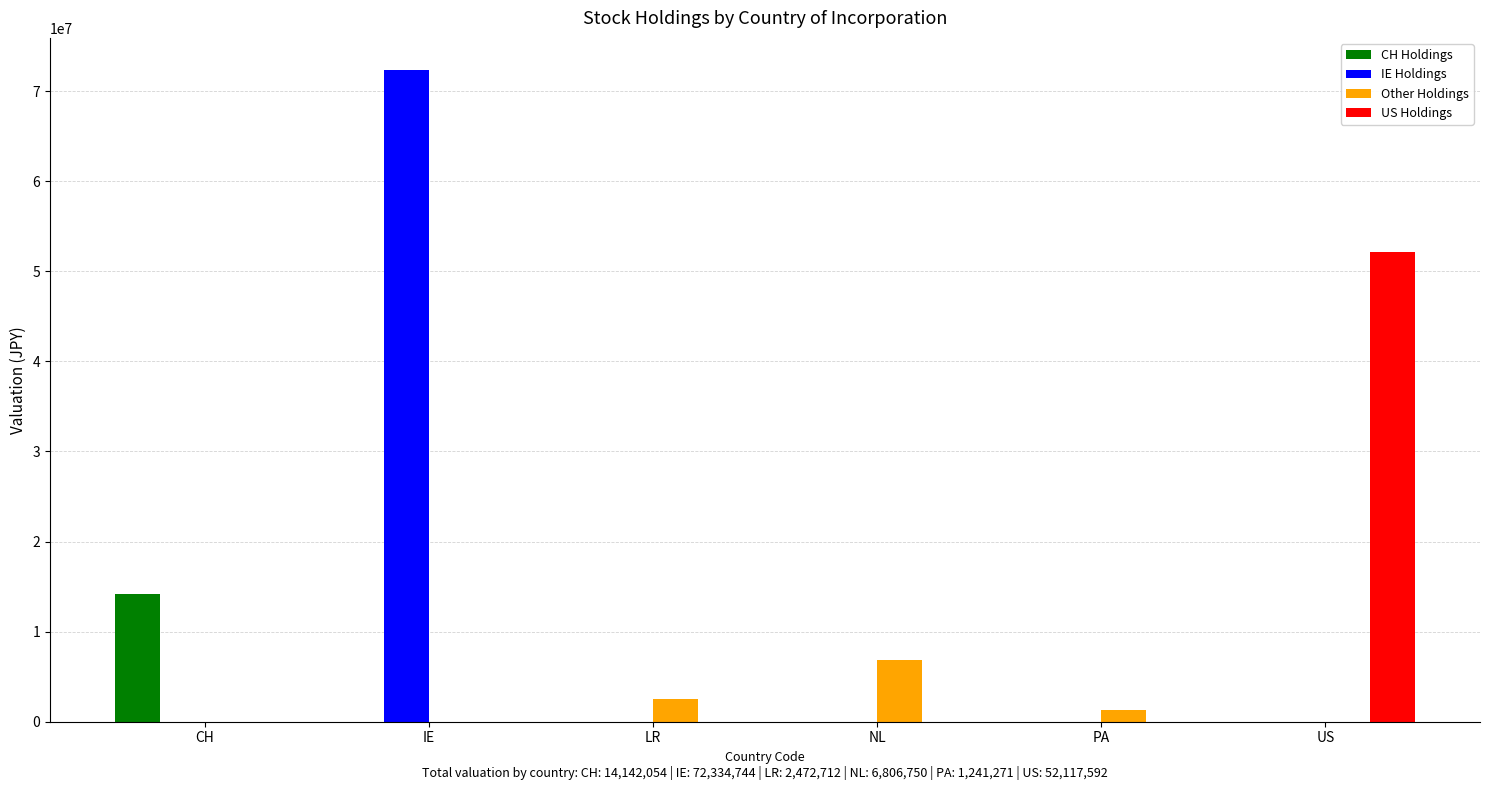

Reading right to left, list all the values displayed in this chart.

CH Holdings: US=0.0	PA=0.0	NL=0.0	LR=0.0	IE=0.0	CH=14142054.4
IE Holdings: US=0.0	PA=0.0	NL=0.0	LR=0.0	IE=72334743.6	CH=0.0
Other Holdings: US=0.0	PA=1241271.5	NL=6806749.6	LR=2472712.1	IE=0.0	CH=0.0
US Holdings: US=52117591.9	PA=0.0	NL=0.0	LR=0.0	IE=0.0	CH=0.0